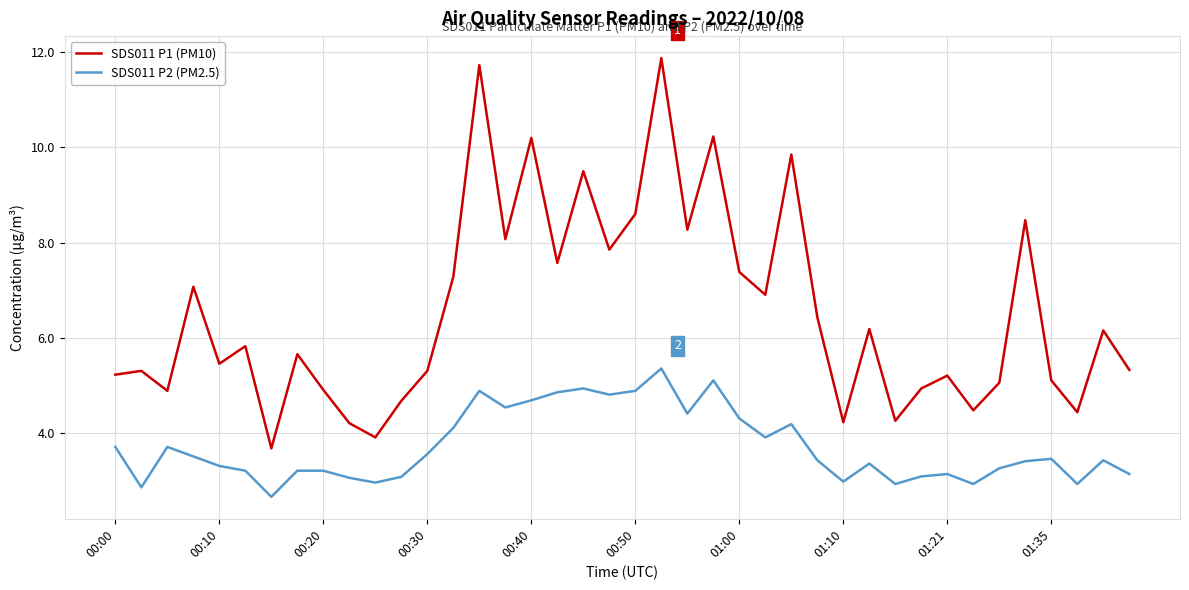

List the series in order of their peak value, lowest first.

SDS011 P2 (PM2.5), SDS011 P1 (PM10)